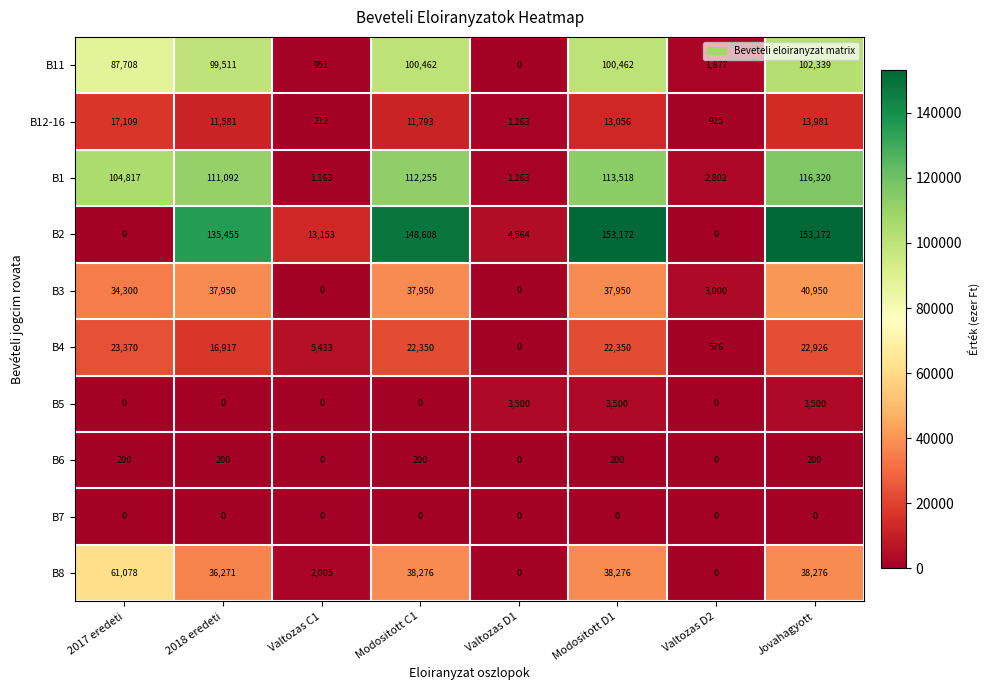

How many data points does each series have?

8